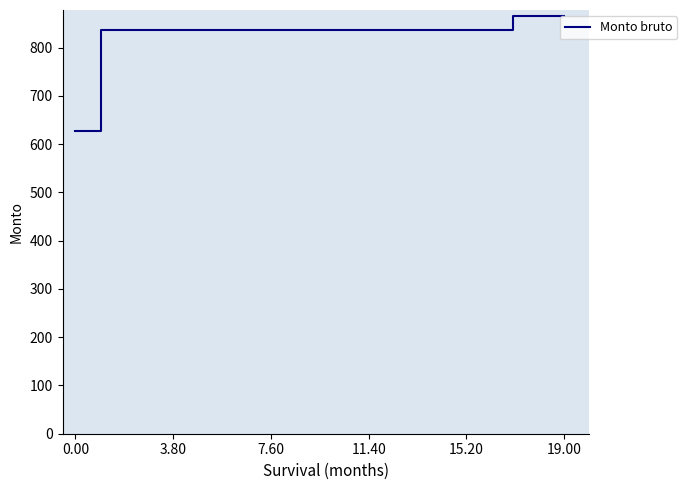

What is the difference between the maximum and minimum values?

238.3